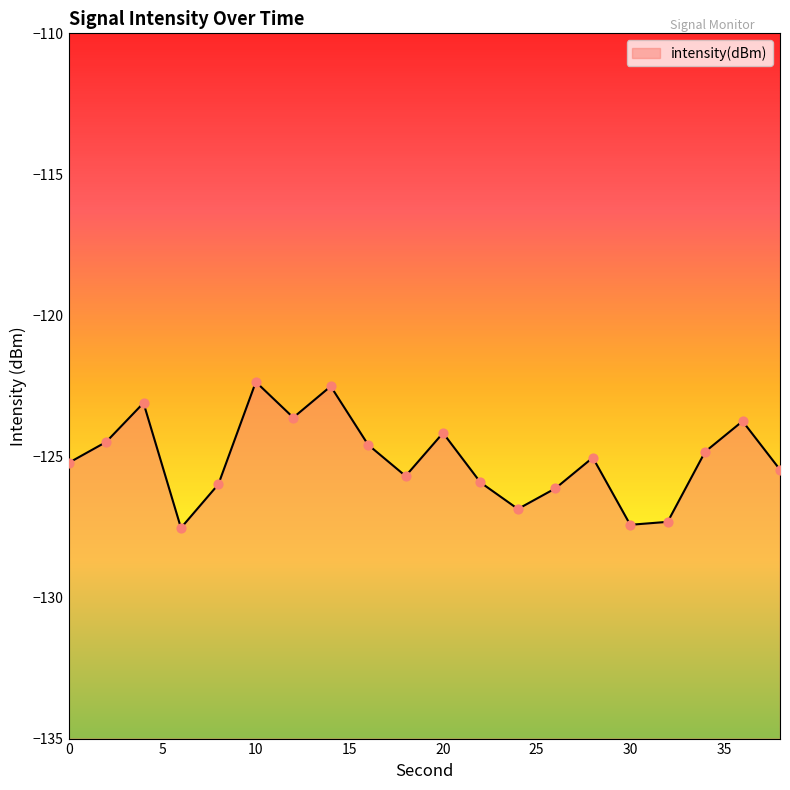

Which has a higher value, 32 or 34?

34